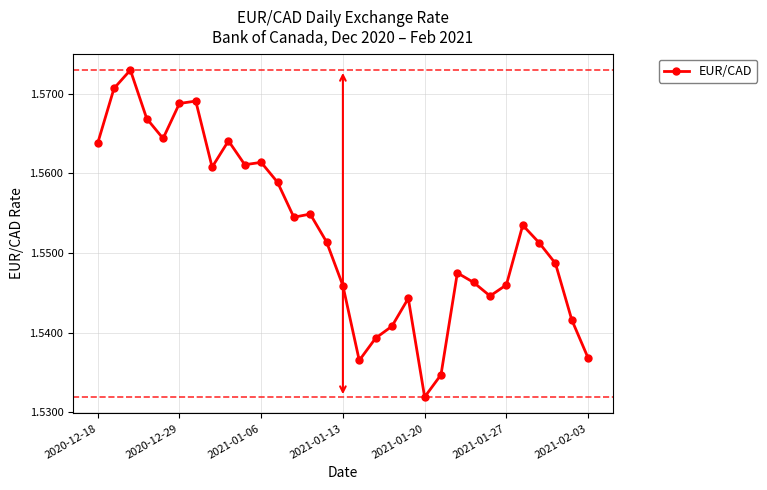

How many values are between 1 and 2?

31